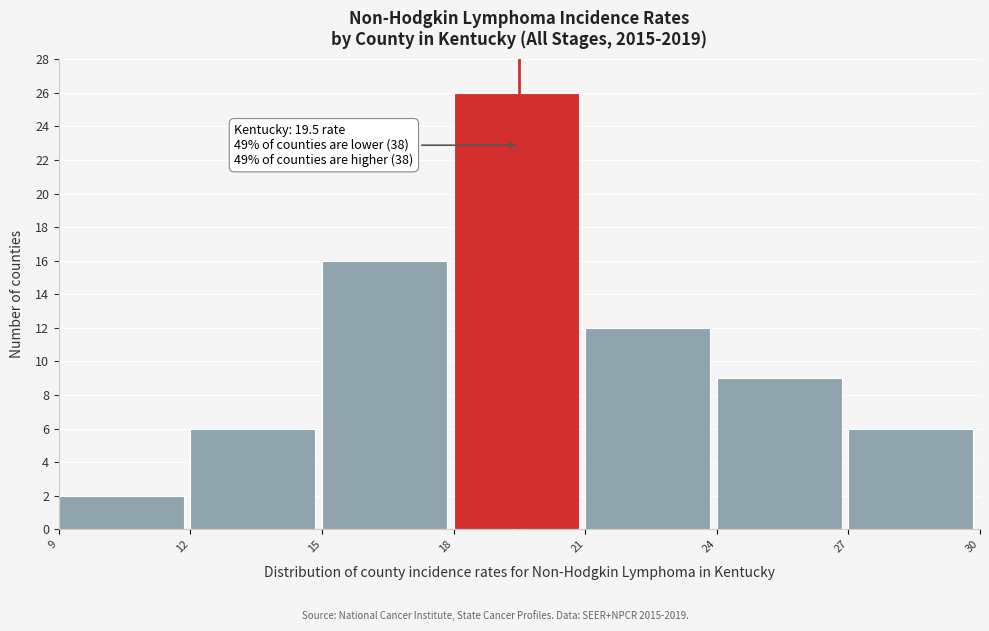

Which range on the x-axis has the tallest bar?

18 to 21